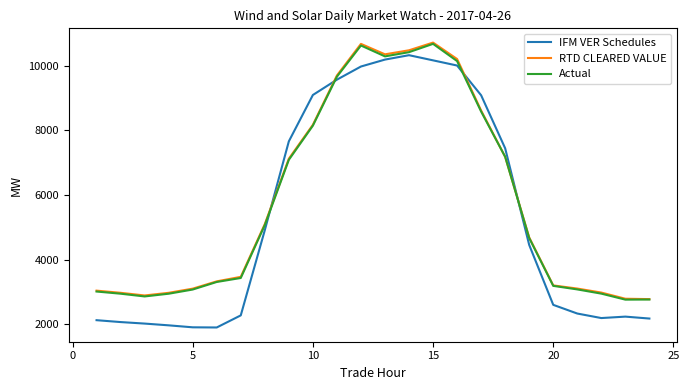

Which series has the largest range (max minus min)?

IFM VER Schedules